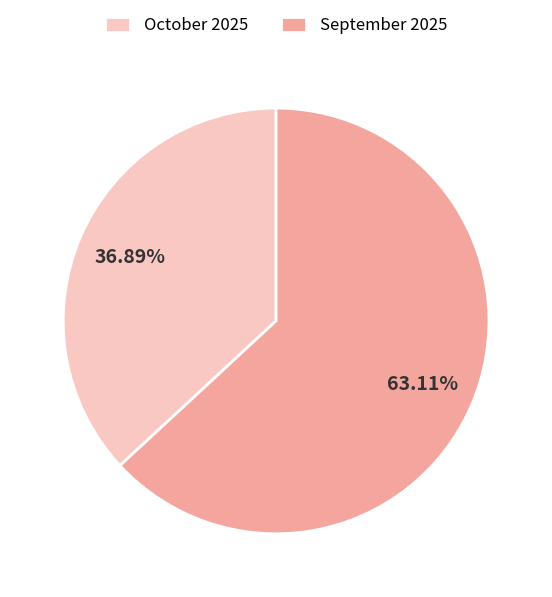

What is the smallest slice in the pie chart?

October 2025